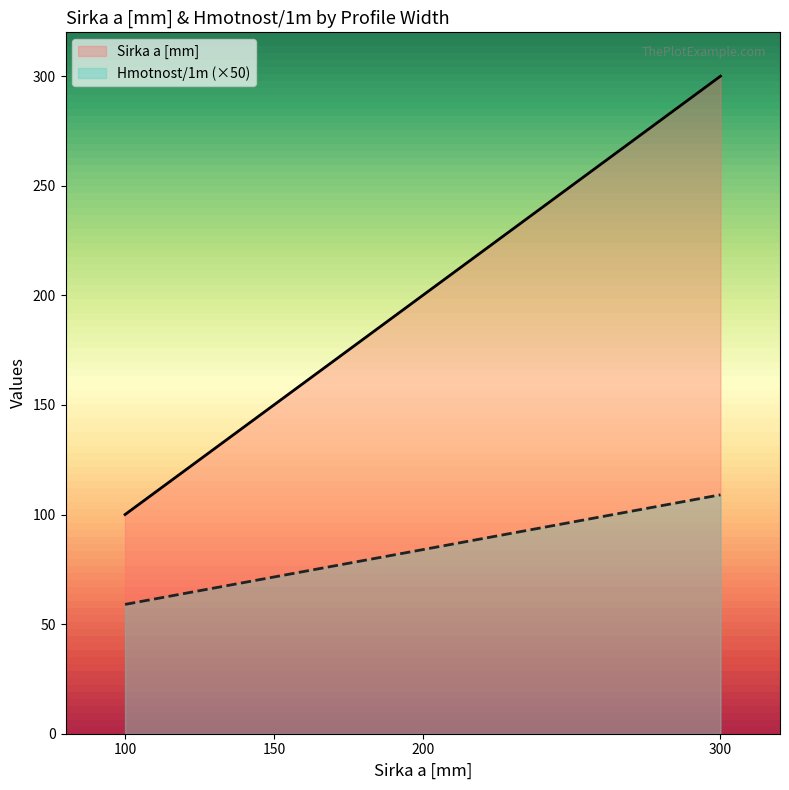

Is the value of Hmotnost/1m (×50) at 100 greater than the value of Sirka a [mm] at 200?

No